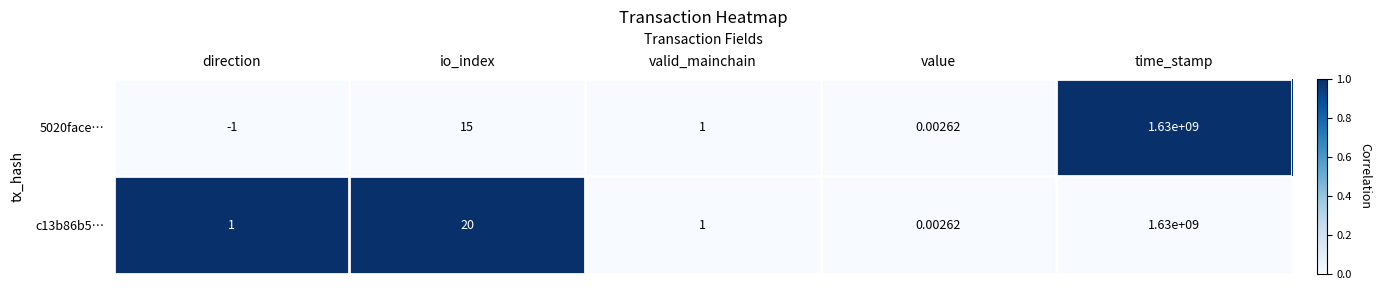

Is the value of c13b86b5… at direction greater than the value of 5020face… at time_stamp?

No